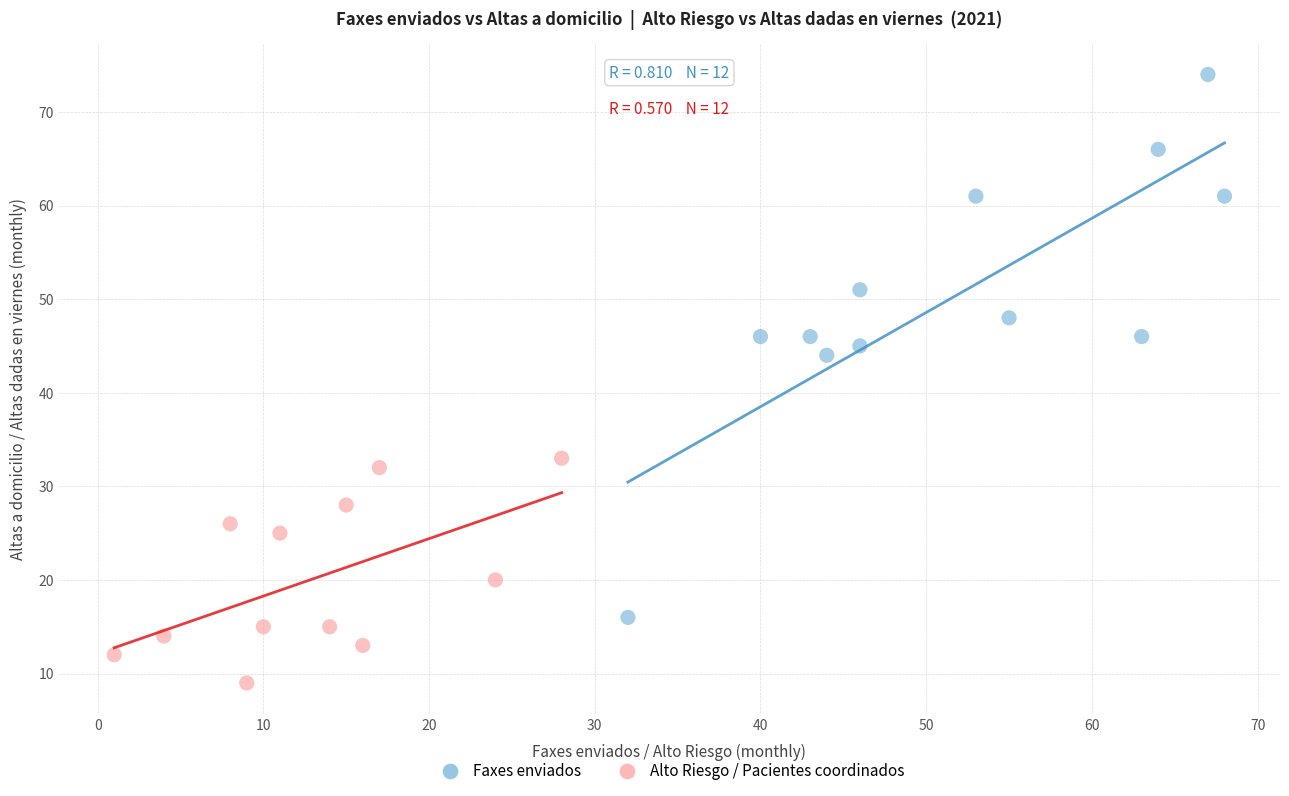

Which series contains the lowest Y value?

Alto Riesgo / Pacientes coordinados